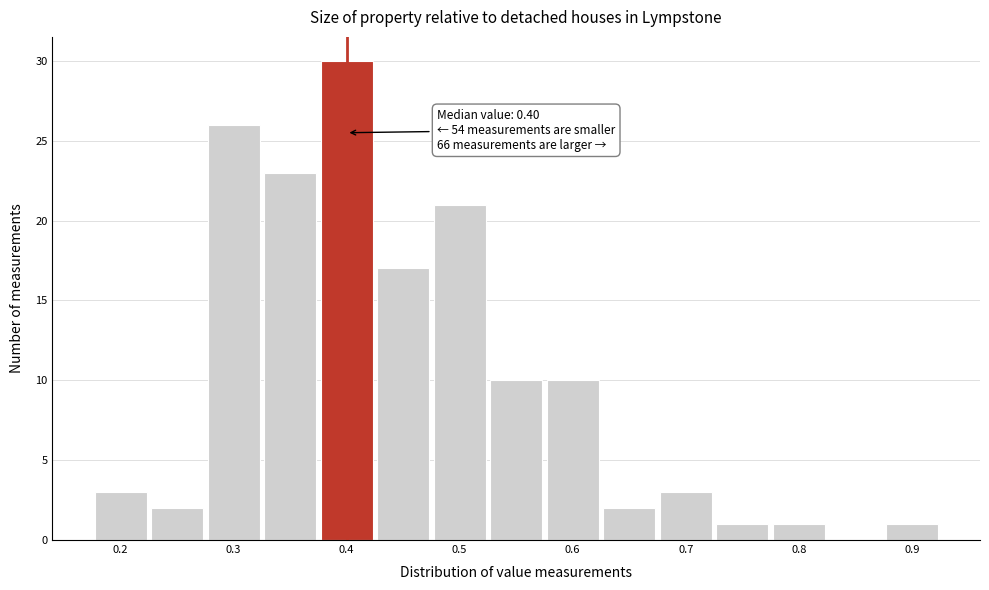

Which range on the x-axis has the tallest bar?

0.375 to 0.425